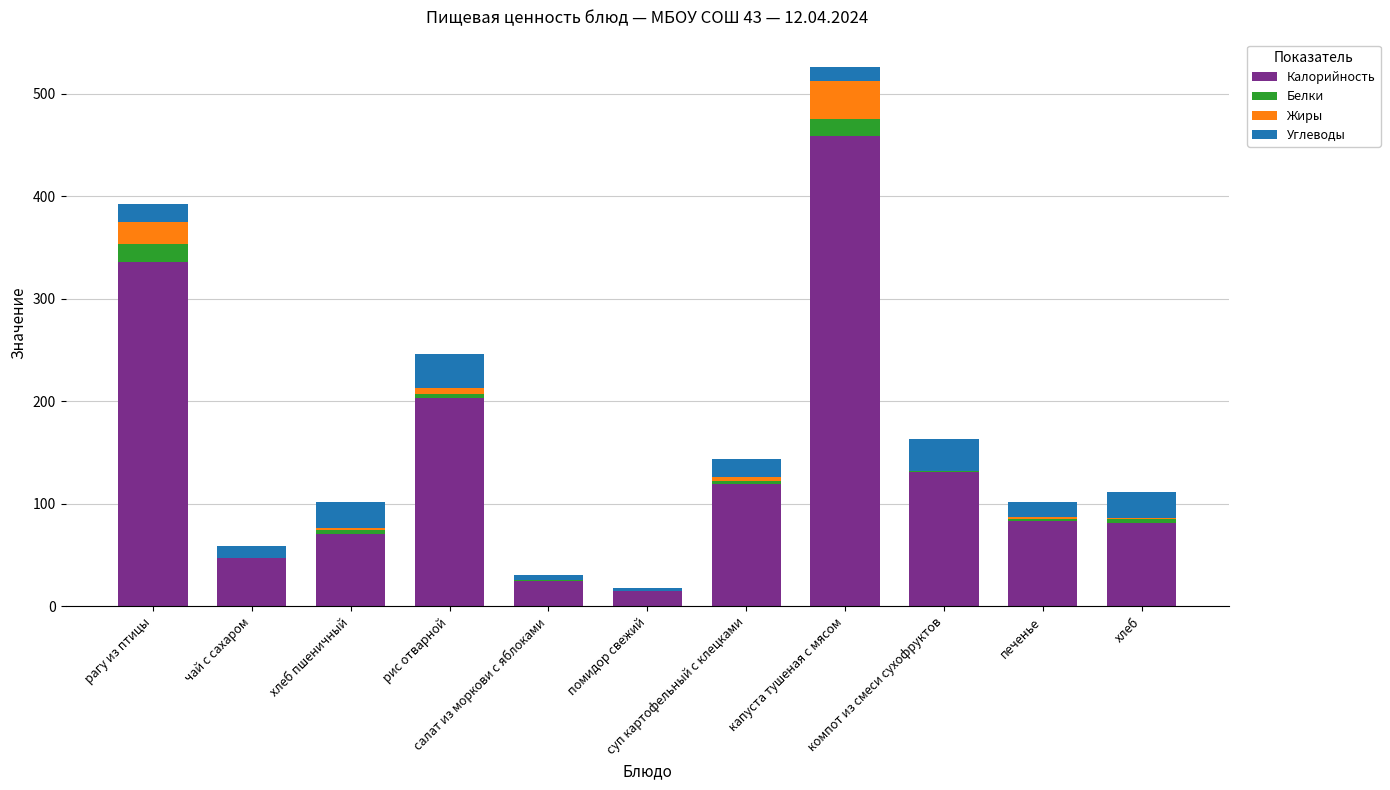

What is the highest value of the Калорийность series?

458.7